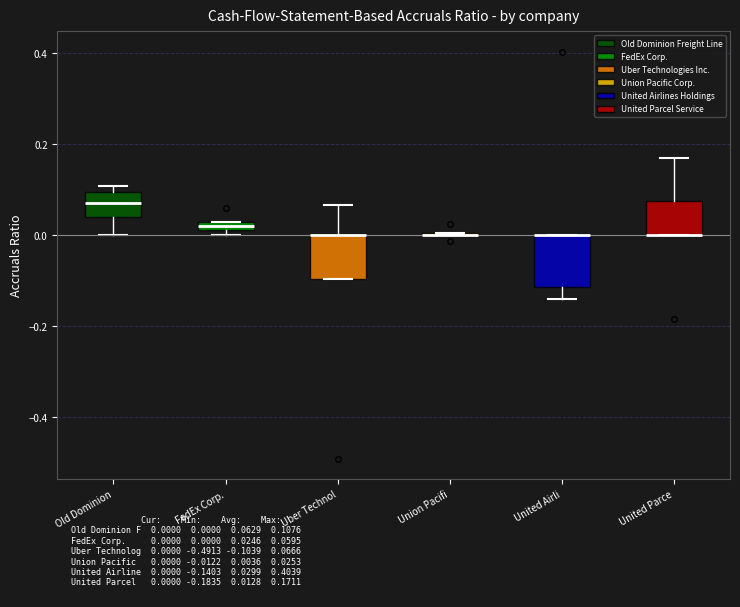

Where is the lower edge of the box for FedEx Corp. on the y-axis? The values are not printed on the chart, so give them approximately, as read against the axis.

0.02